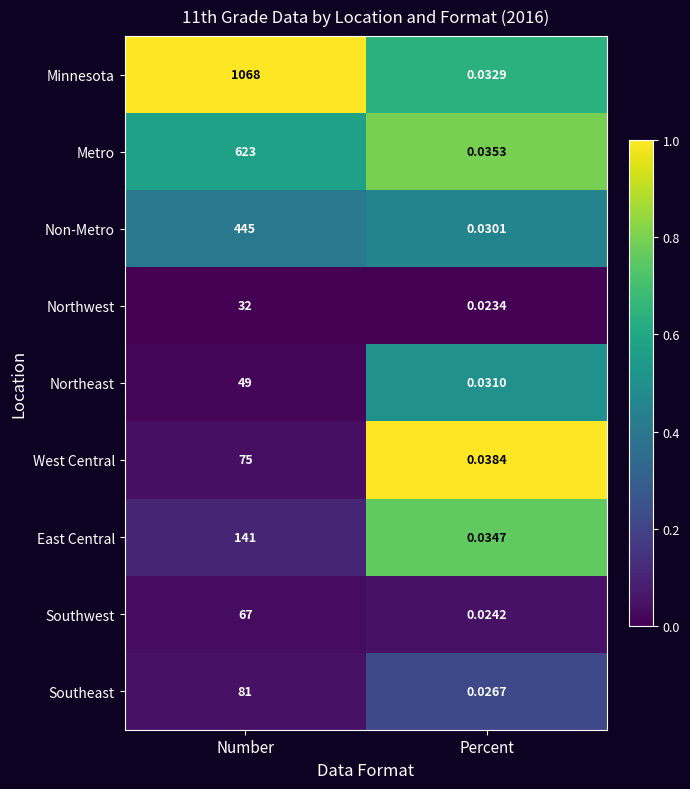

Between Number and Percent, which series saw the biggest shift?

Minnesota